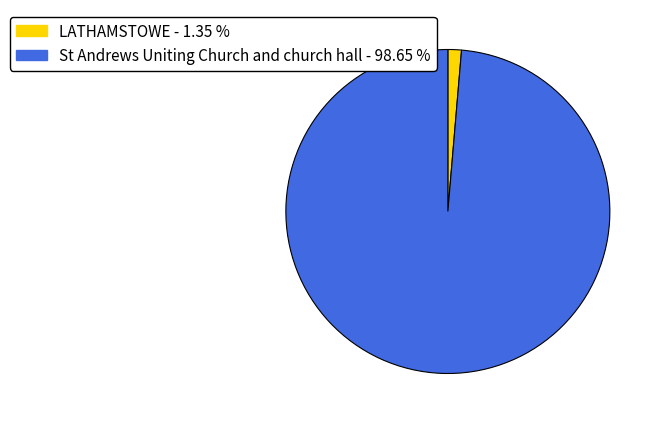

Which has a higher value, St Andrews Uniting Church and church hall or LATHAMSTOWE?

St Andrews Uniting Church and church hall